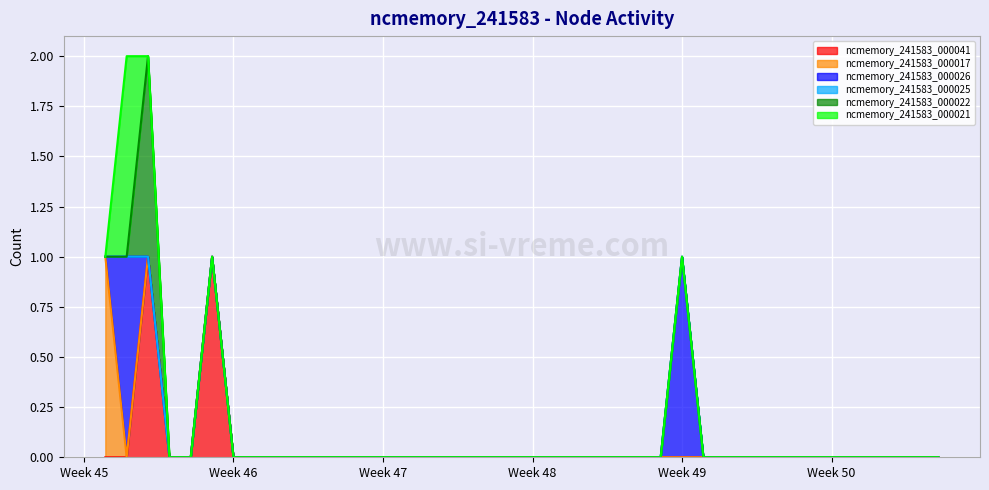

Rank the series by their maximum value, from lowest to highest.

ncmemory_241583_000025, ncmemory_241583_000041, ncmemory_241583_000017, ncmemory_241583_000026, ncmemory_241583_000022, ncmemory_241583_000021